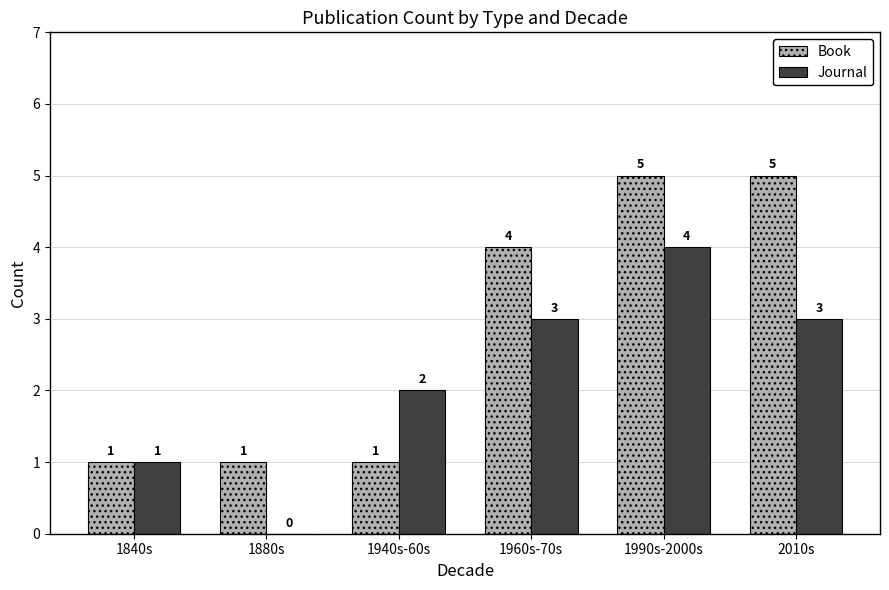

What is the highest value of the Journal series?

4